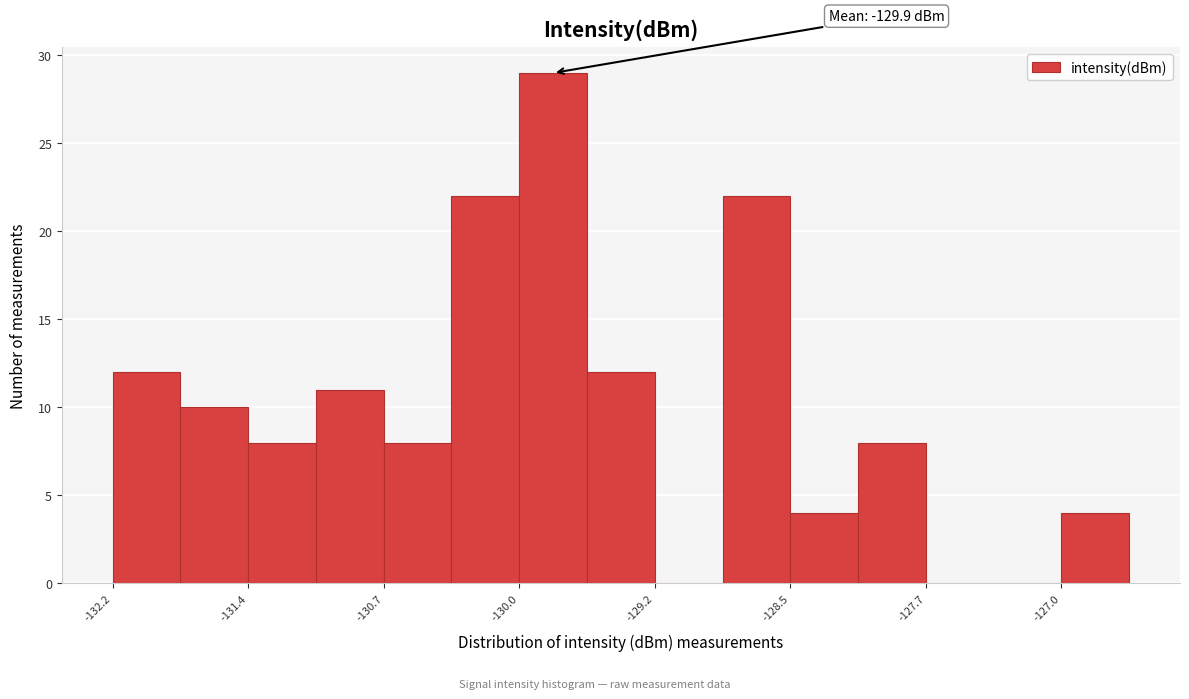

Around what value on the x-axis is the tallest bar? Give the approximate position of its centre, as read against the axis.

-129.8